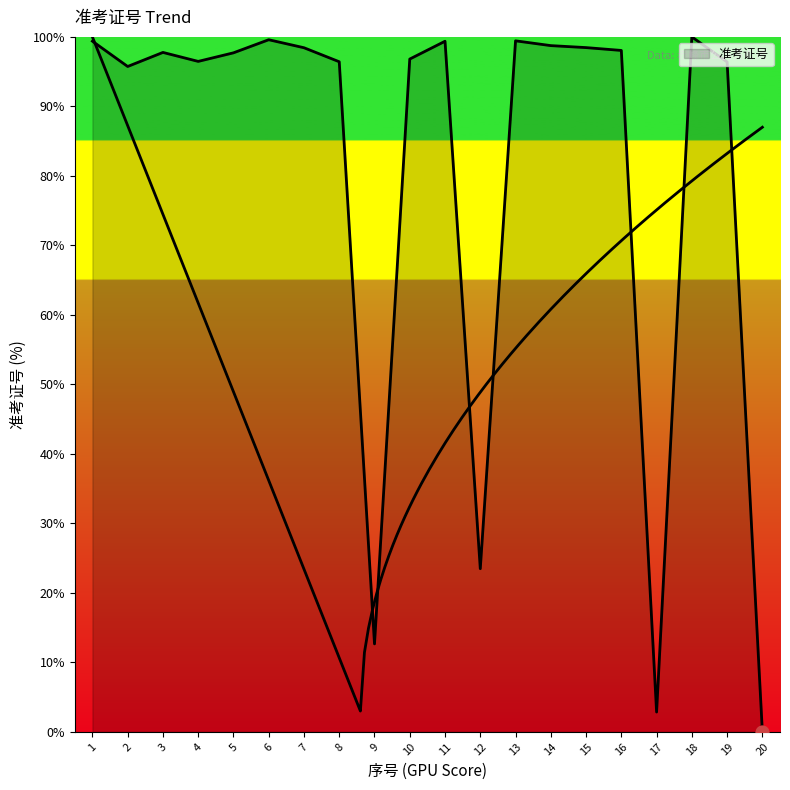

What is the change in value from 5 to 15?

+0.8